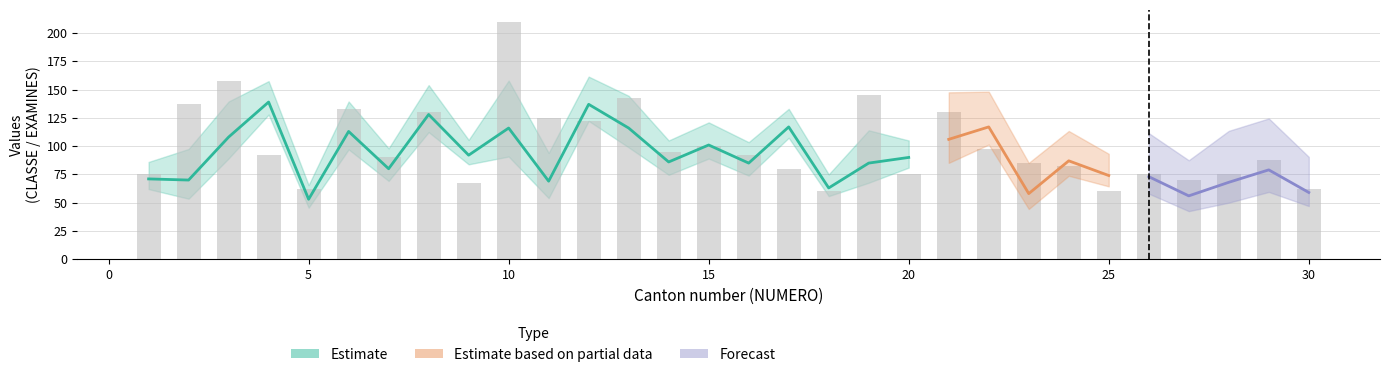

Does the chart contain any negative values?

No